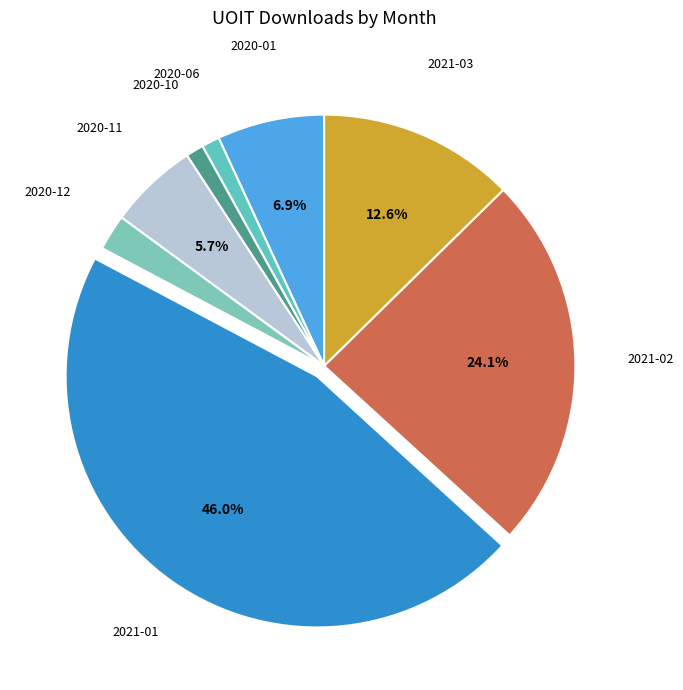

How many slices are in this pie chart?

8